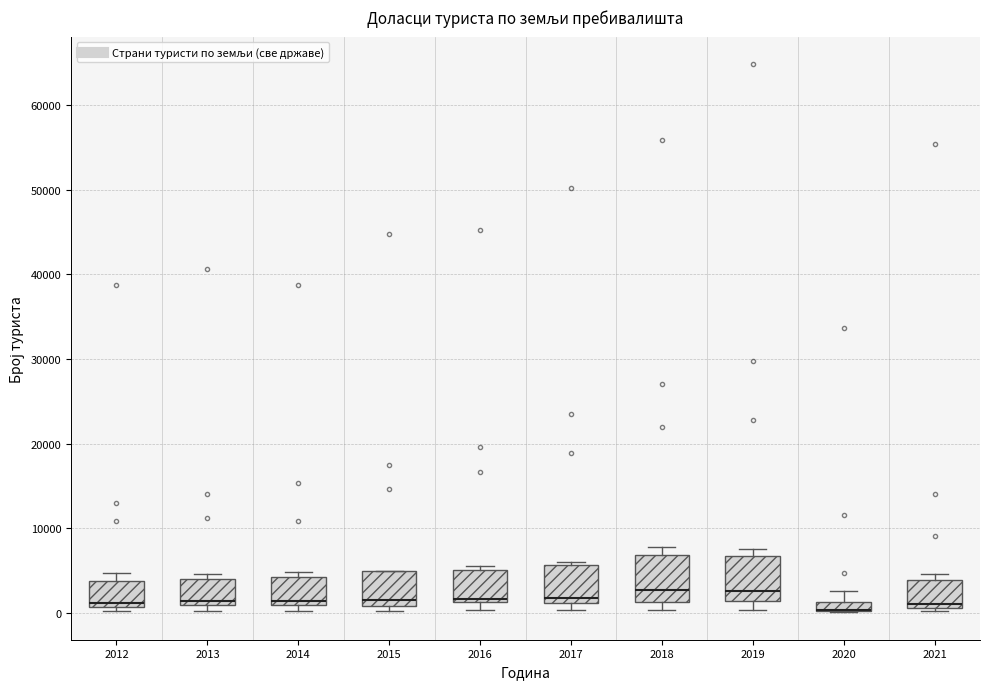

Where is the upper edge of the box at x = 2014 on the y-axis? The values are not printed on the chart, so give them approximately, as read against the axis.

4000